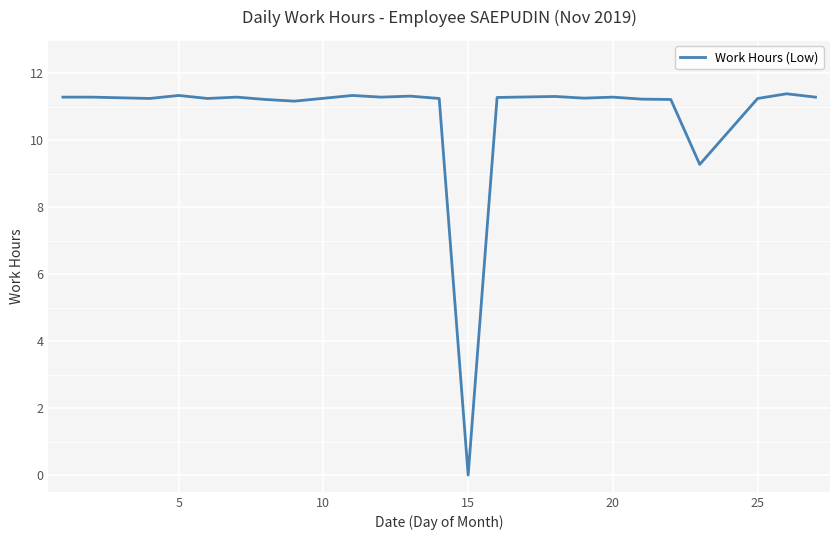

What is the maximum value shown in the chart?

11.4